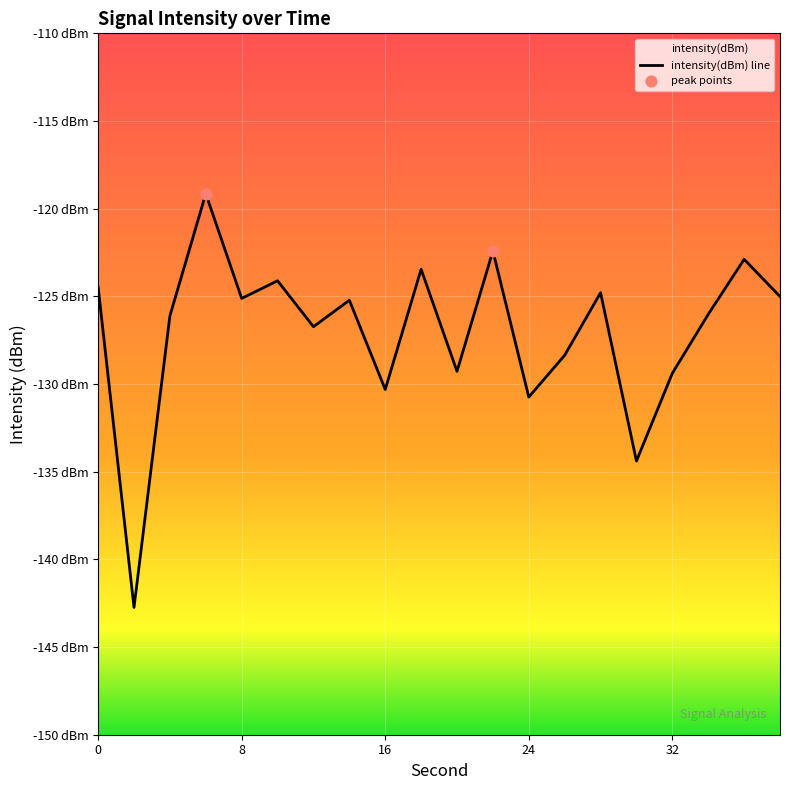

What is the change in value from 20 to 24?

-1.5